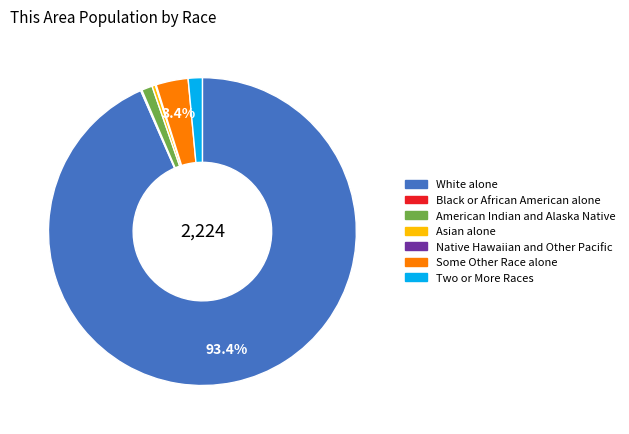

Combined, do Asian alone and Two or More Races account for over 50%?

No